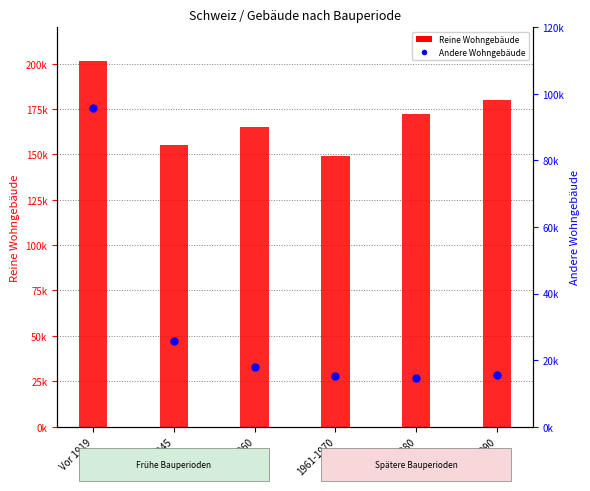

Which series reaches the maximum Y coordinate?

Reine Wohngebäude